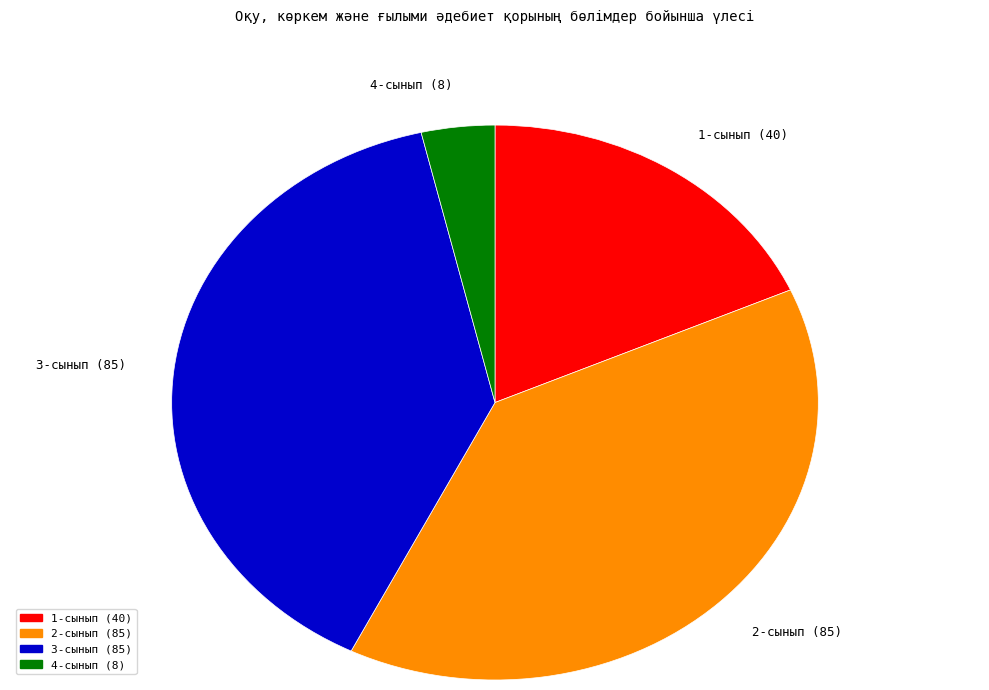

Combined, do 1-сынып (40) and 3-сынып (85) account for over 50%?

Yes